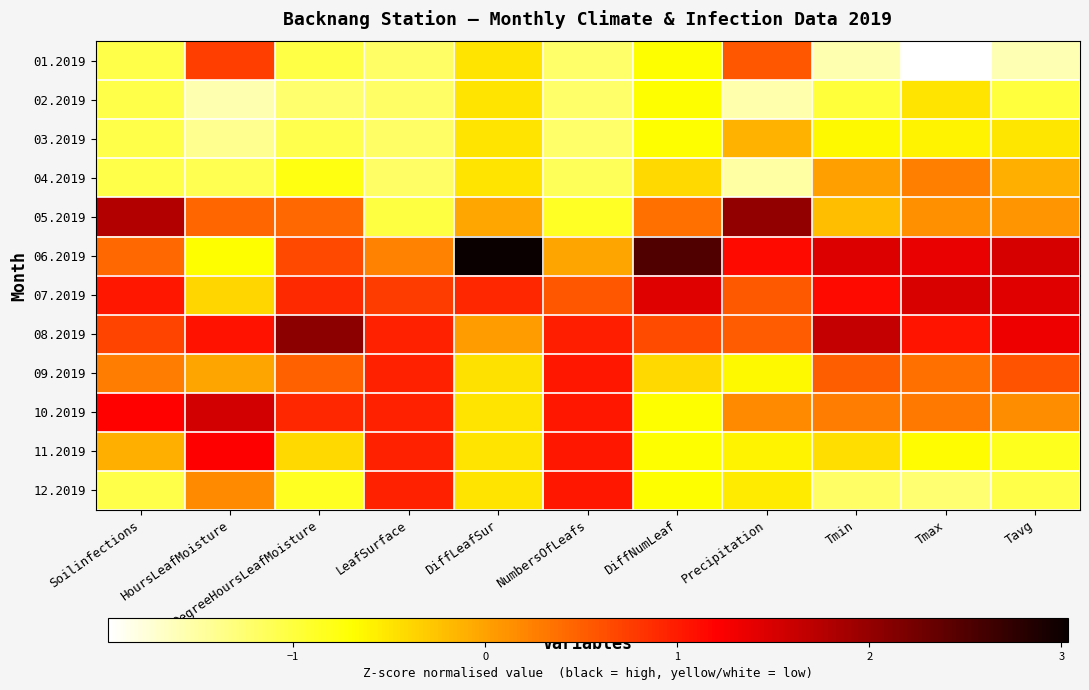

List the series in order of their peak value, highest first.

06.2019, 08.2019, 05.2019, 10.2019, 07.2019, 11.2019, 09.2019, 12.2019, 01.2019, 04.2019, 03.2019, 02.2019